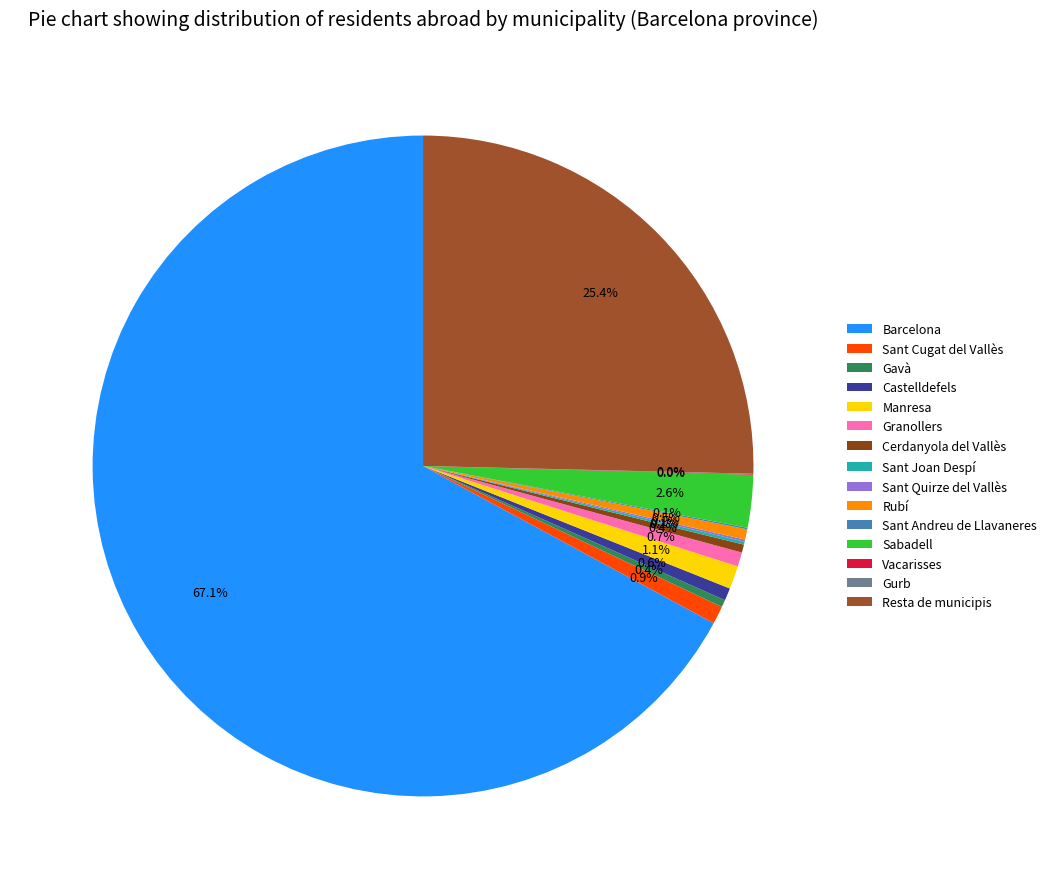

What is the change in value from Barcelona to Castelldefels?

-105160